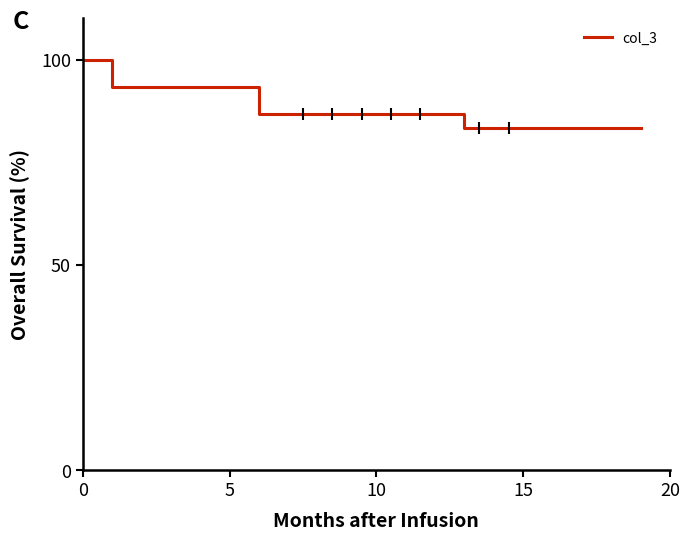

Between 16 and 9, which is larger?

9